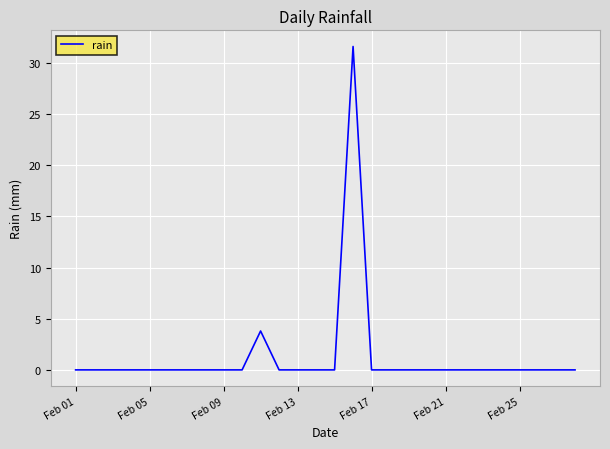

What is the greatest value displayed?

31.6